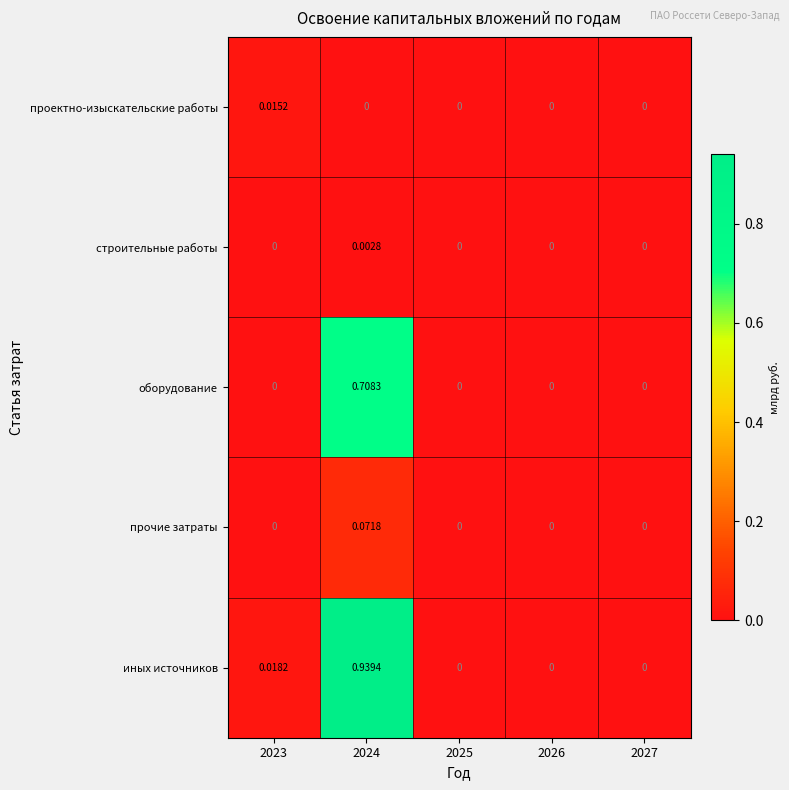

Rank the series at 2024 from lowest to highest value.

проектно-изыскательские работы, строительные работы, прочие затраты, оборудование, иных источников